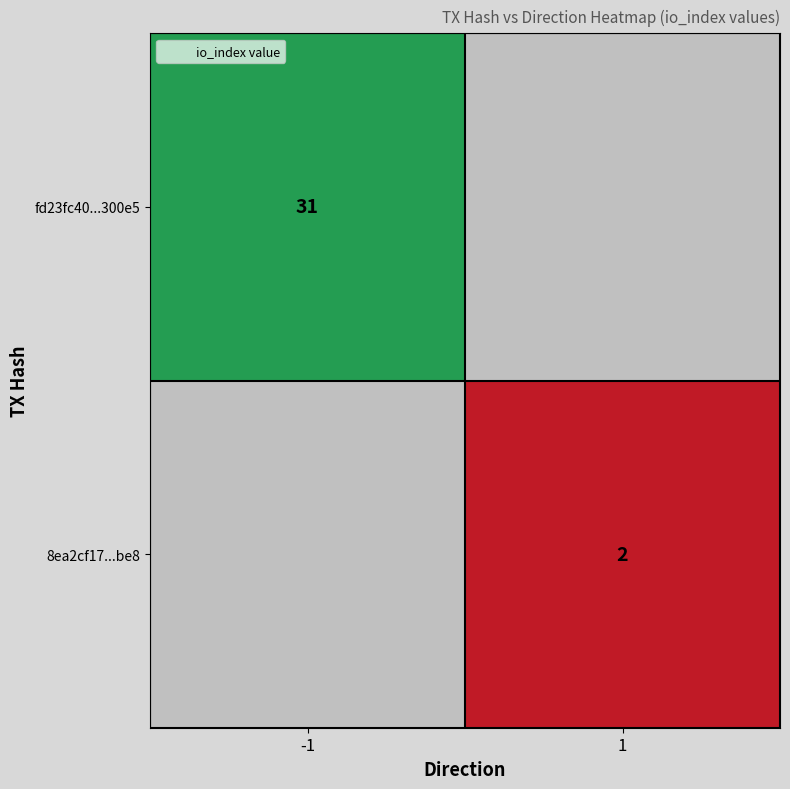

Is the value of fd23fc40...300e5 at -1 greater than the value of 8ea2cf17...be8 at 1?

Yes